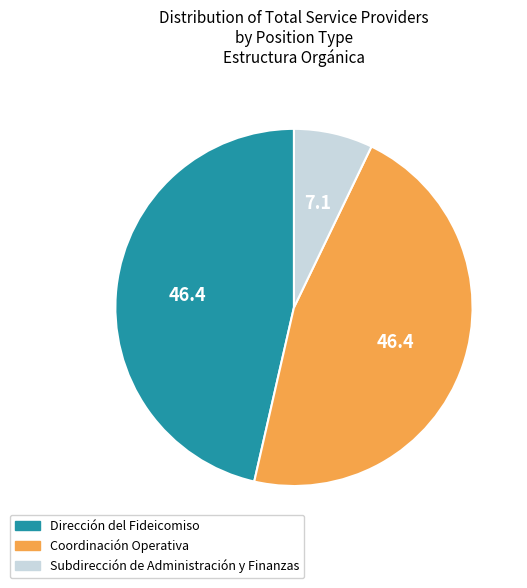

Approximately how many times larger is the value at Dirección del Fideicomiso compared to Coordinación Operativa?

1.0